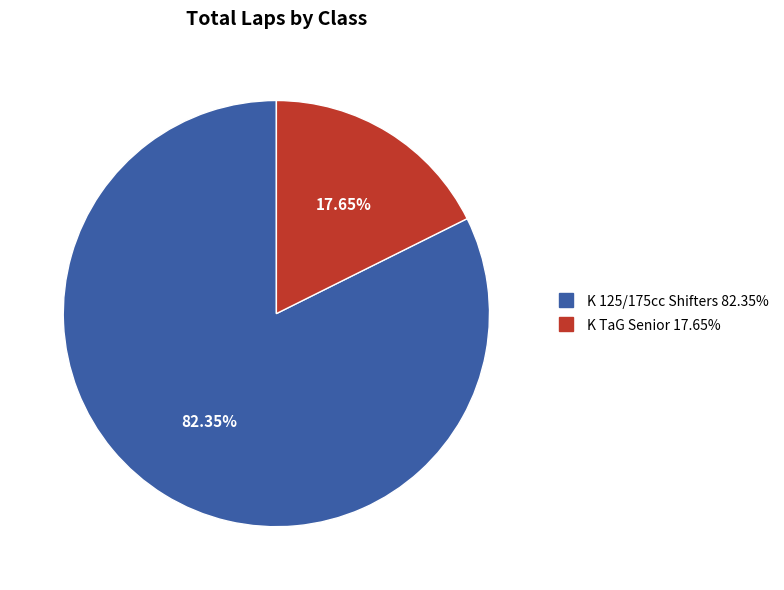

Does any single category account for the majority?

Yes